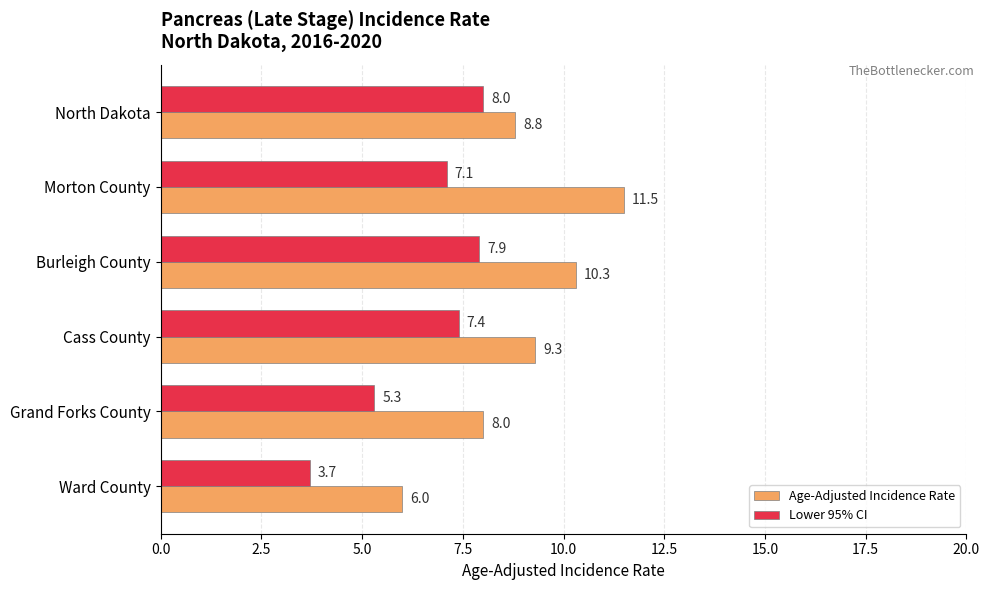

What is the smallest value displayed?

3.7